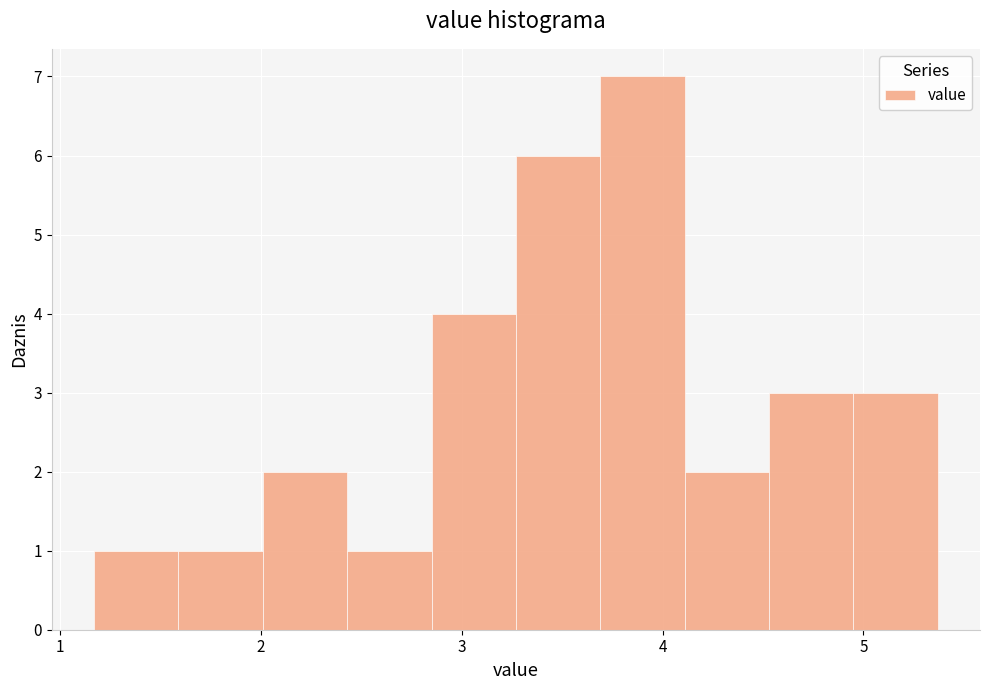

Over which range of the x-axis is the bar tallest?

3.69 to 4.11